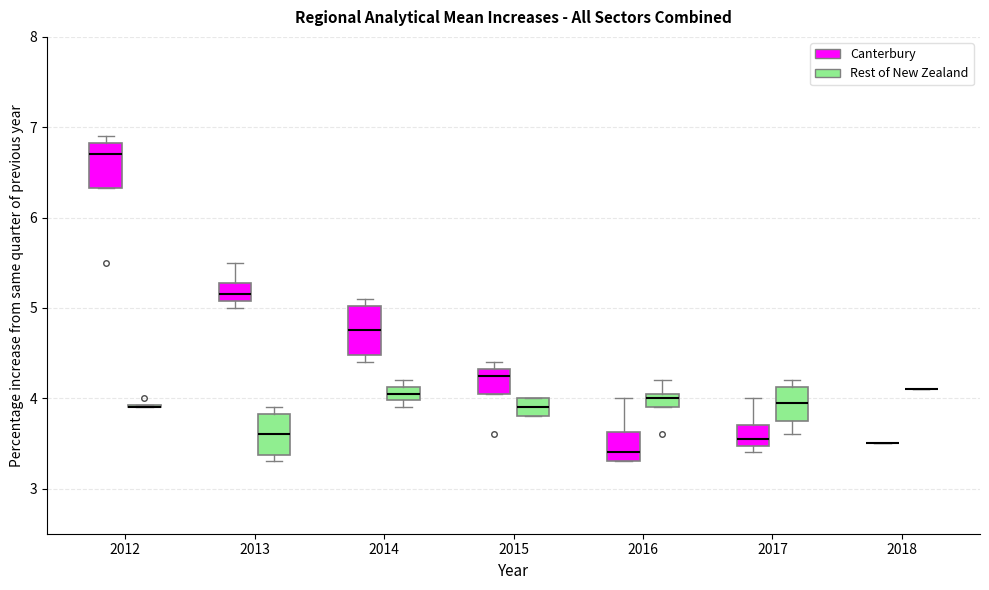

Where is the upper edge of the box for 2013 (Rest of New Zealand) on the y-axis? The values are not printed on the chart, so give them approximately, as read against the axis.

3.8